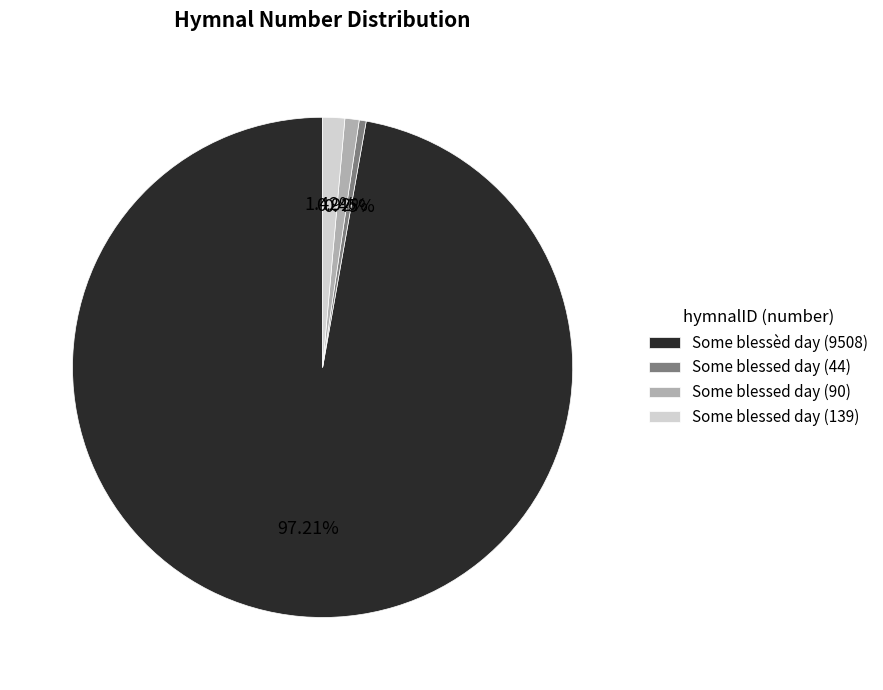

Which category accounts for the majority?

Some blessèd day (9508)